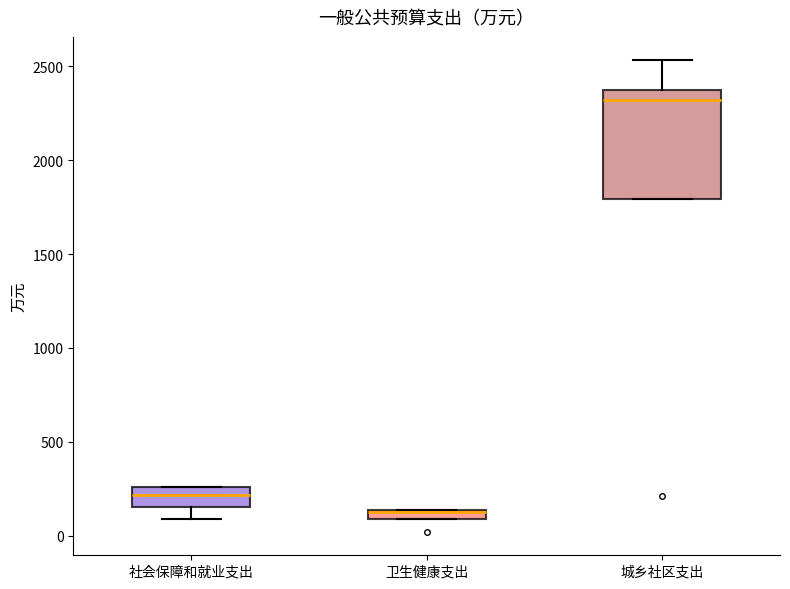

Which box is the tallest, from its lower edge to its upper edge?

城乡社区支出